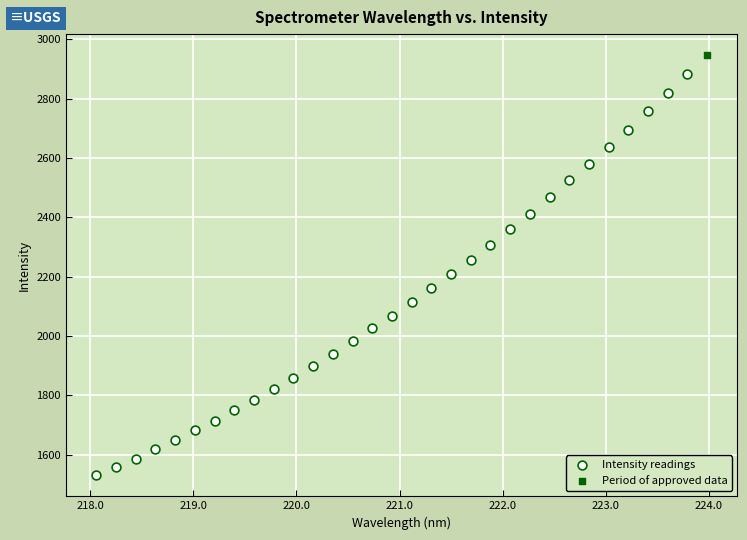

What are all the series names shown in the legend?

Intensity readings, Period of approved data